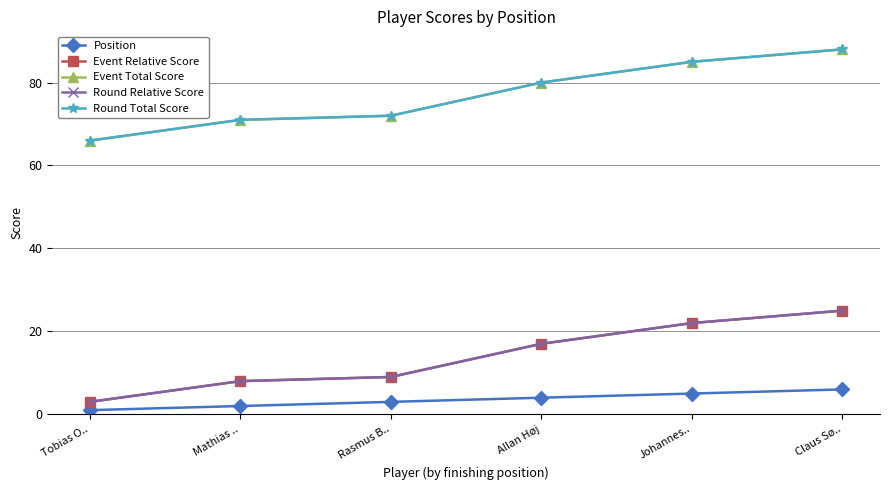

Reading left to right, list all the values displayed in this chart.

Position: Tobias O..=1	Mathias ..=2	Rasmus B..=3	Allan Høj=4	Johannes..=5	Claus Sø..=6
Event Relative Score: Tobias O..=3	Mathias ..=8	Rasmus B..=9	Allan Høj=17	Johannes..=22	Claus Sø..=25
Event Total Score: Tobias O..=66	Mathias ..=71	Rasmus B..=72	Allan Høj=80	Johannes..=85	Claus Sø..=88
Round Relative Score: Tobias O..=3	Mathias ..=8	Rasmus B..=9	Allan Høj=17	Johannes..=22	Claus Sø..=25
Round Total Score: Tobias O..=66	Mathias ..=71	Rasmus B..=72	Allan Høj=80	Johannes..=85	Claus Sø..=88